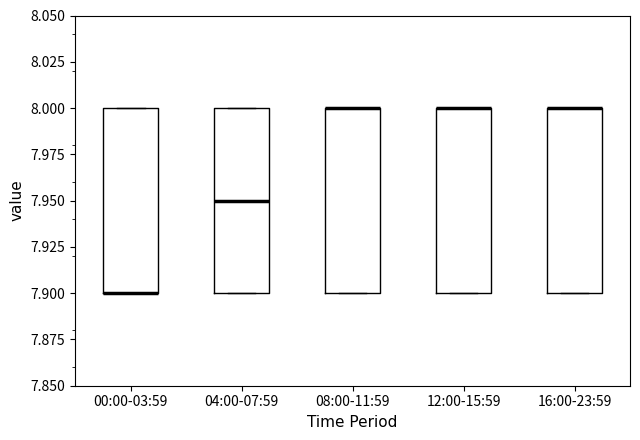

Where is the lower edge of the box for 16:00-23:59 on the y-axis? The values are not printed on the chart, so give them approximately, as read against the axis.

7.90